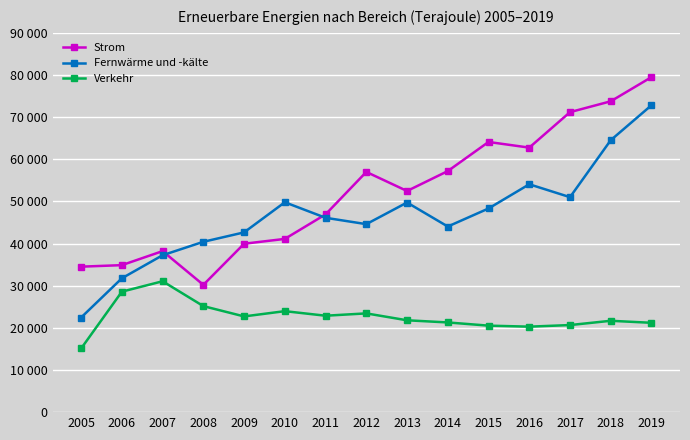

True or false: Verkehr has a value of 4931.2 at 2005.

False